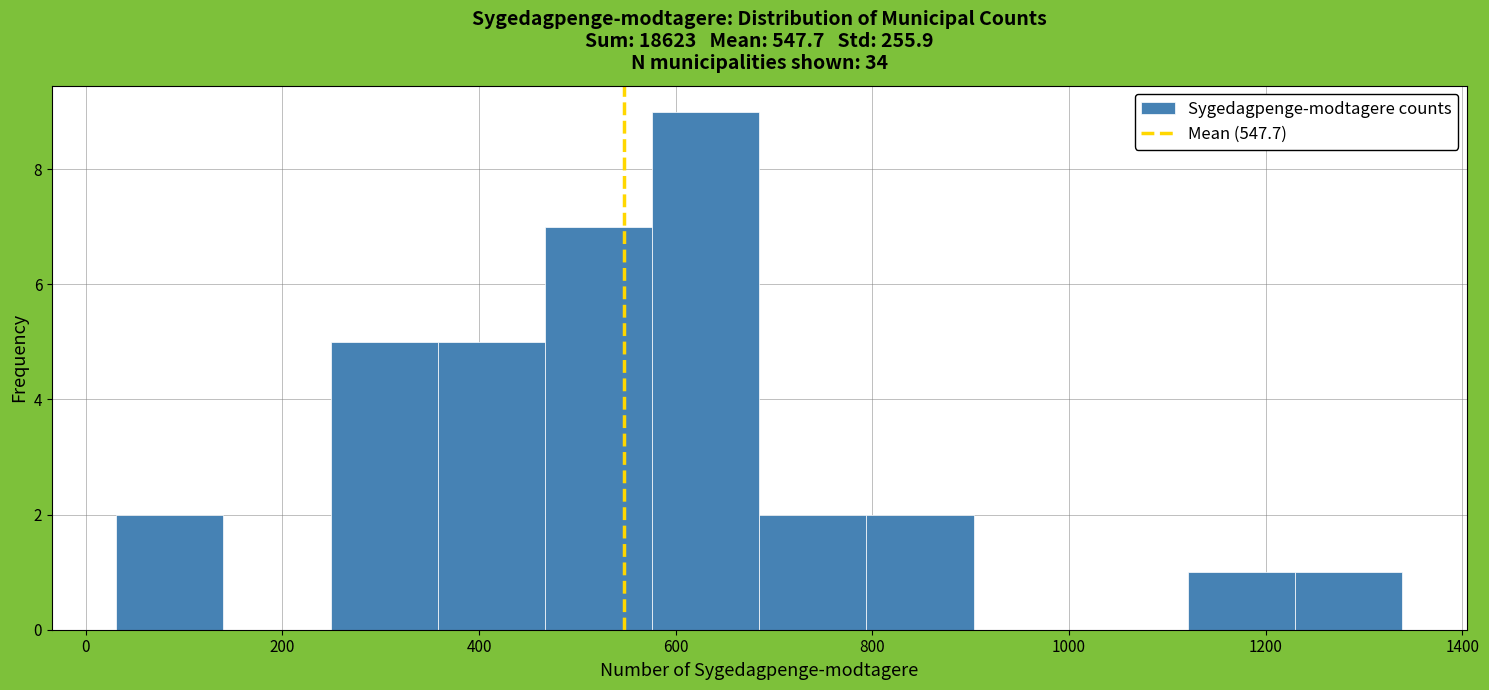

Over which range of the x-axis is the bar tallest?

580 to 680